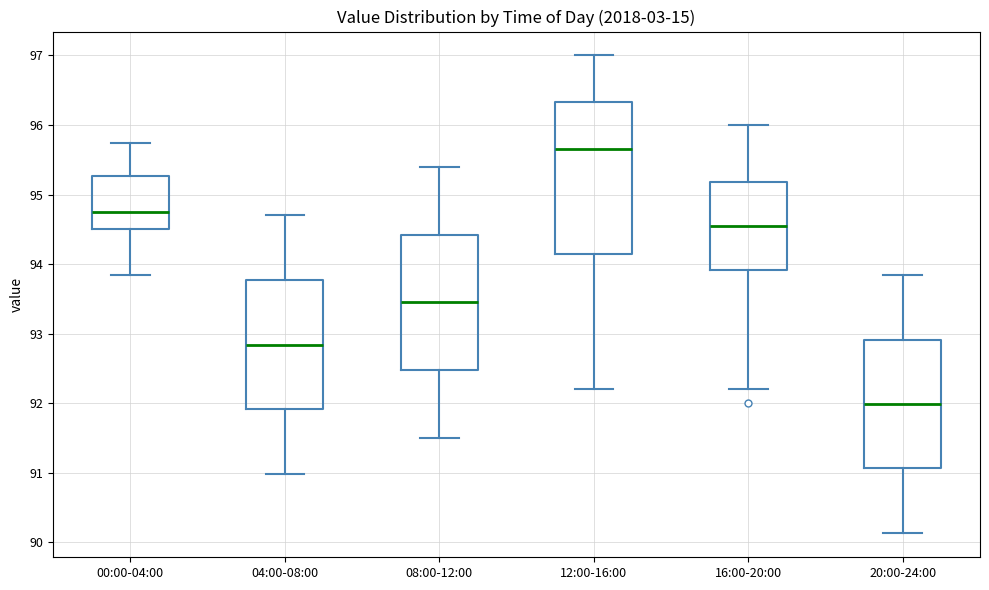

Reading left to right, transcribe this box plot: for each box, give where its median line is, the range the box spans, and where its two whiskers end, as read against the y-axis. The values are not printed on the chart, so give them approximately, as read against the axis.

00:00-04:00: median 94.7, box 94.5 to 95.3, whiskers 93.8 to 95.7
04:00-08:00: median 92.8, box 91.9 to 93.8, whiskers 91.0 to 94.7
08:00-12:00: median 93.5, box 92.5 to 94.4, whiskers 91.5 to 95.4
12:00-16:00: median 95.7, box 94.2 to 96.3, whiskers 92.2 to 97.0
16:00-20:00: median 94.6, box 93.9 to 95.2, whiskers 92.2 to 96.0
20:00-24:00: median 92.0, box 91.1 to 92.9, whiskers 90.1 to 93.8